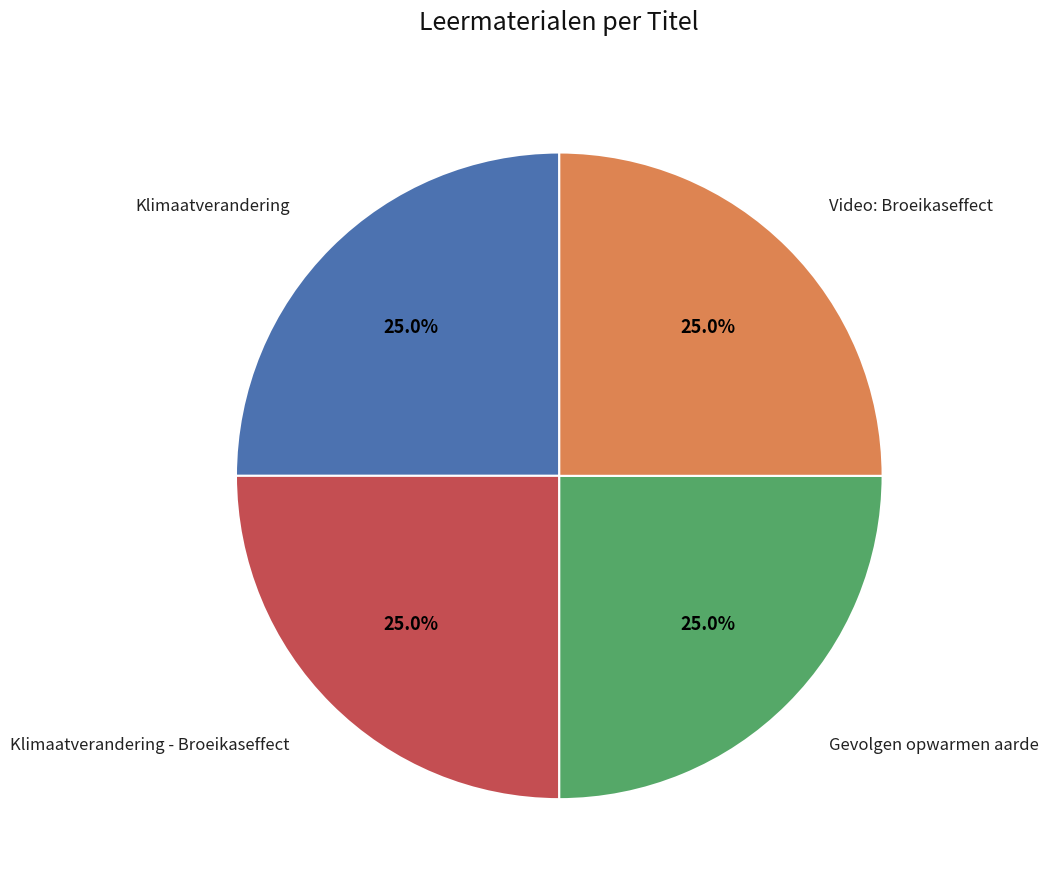

Is there a majority slice in this chart?

No